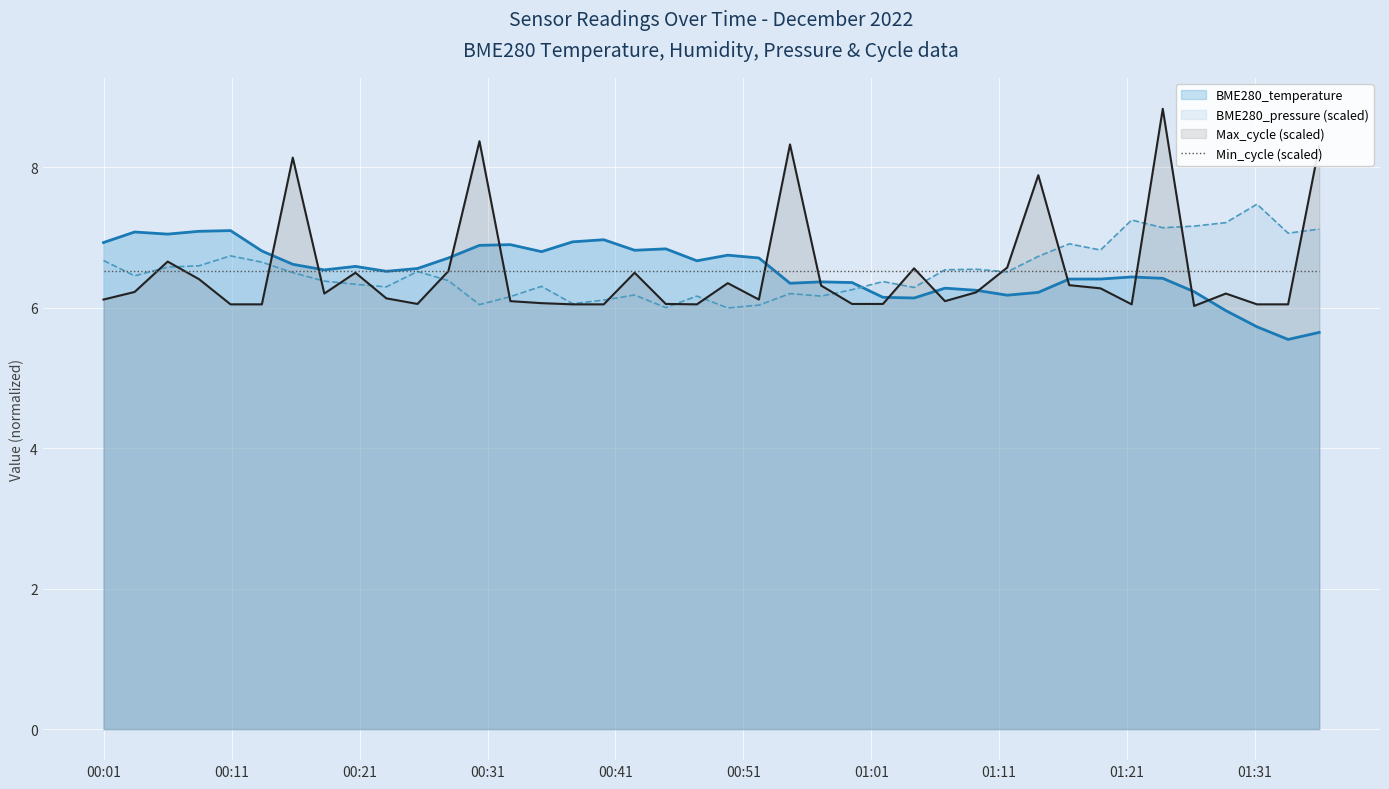

How many interior local valleys does the BME280_pressure series have?

12